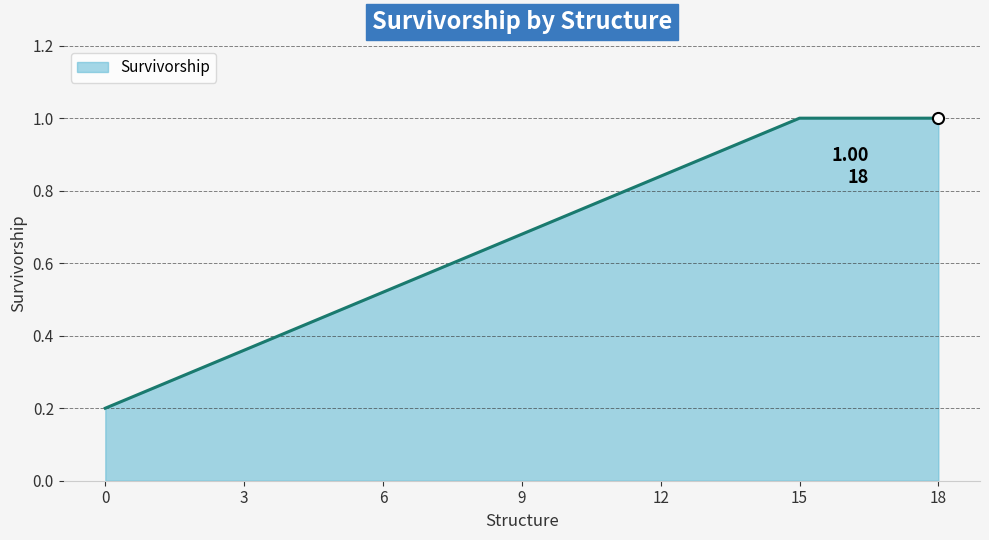

What is the change in value from 3 to 12?

+0.5